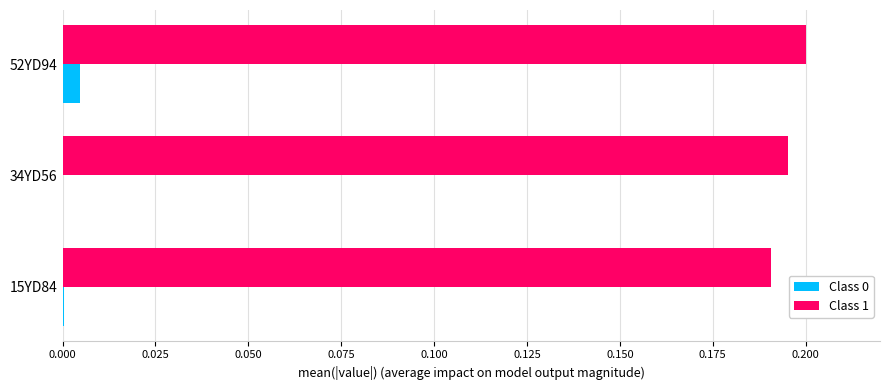

What is the sum of all Class 1 values?

0.6